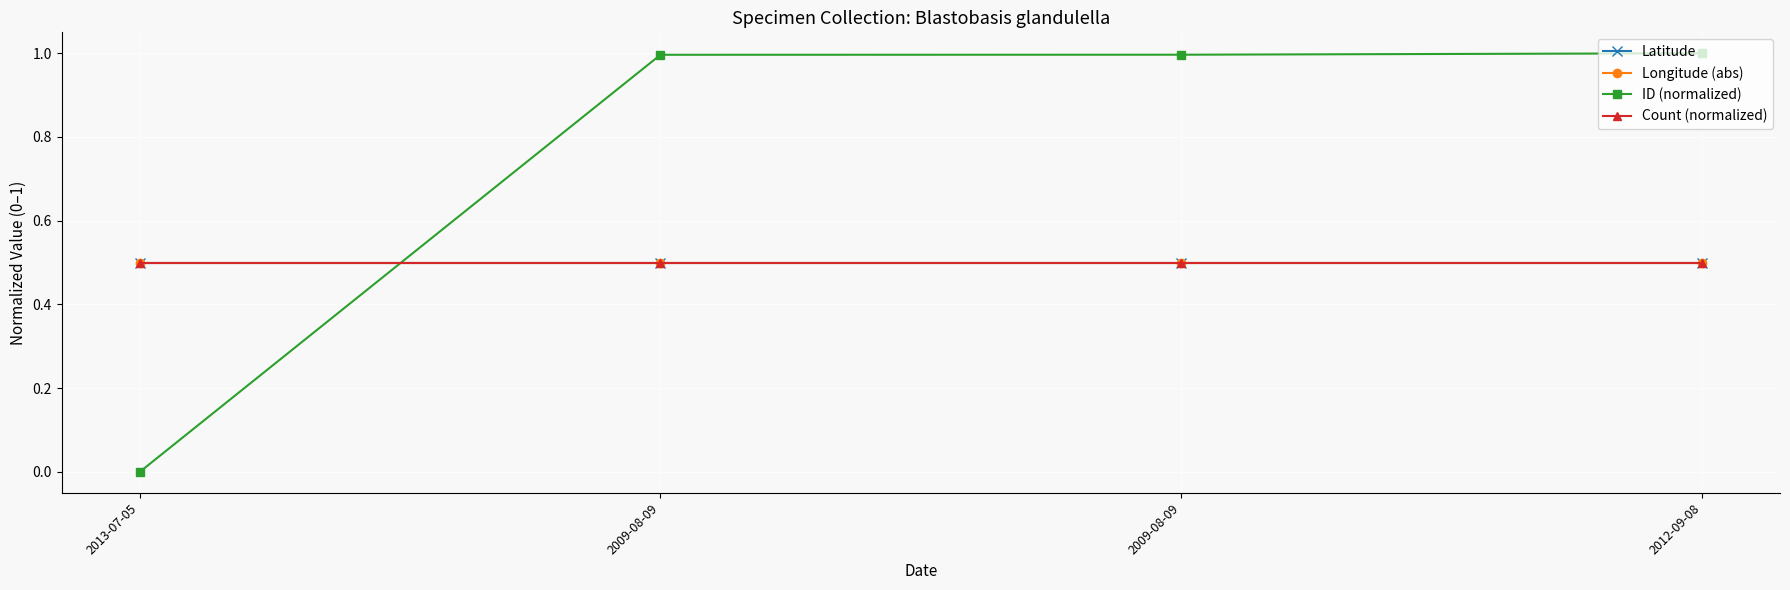

Which series changed the most between 2009-08-09 and 2012-09-08?

ID (normalized)